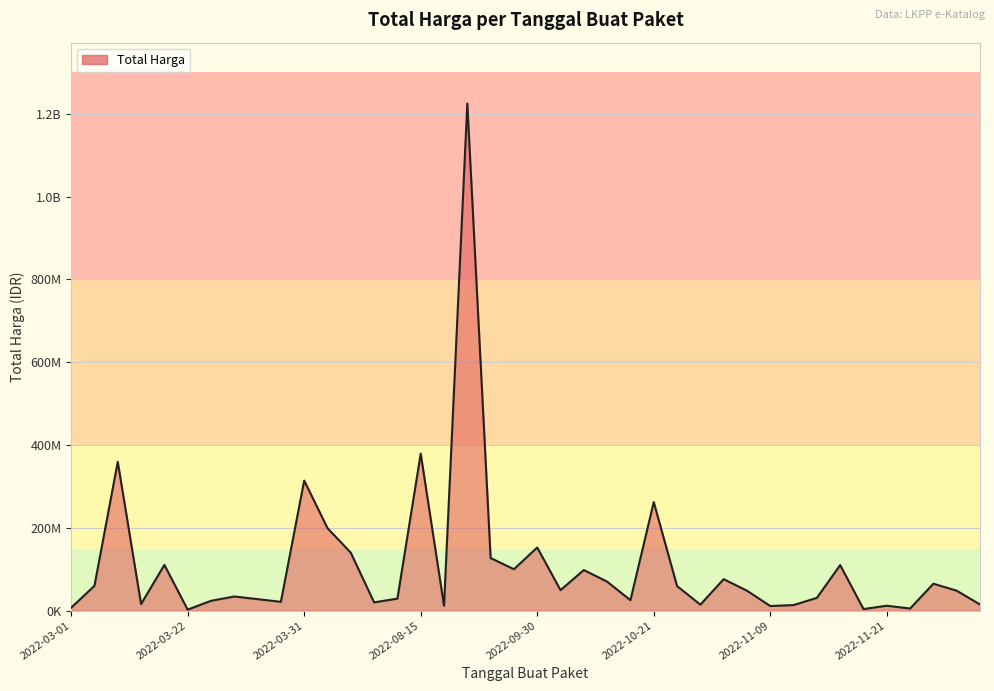

Is this an area chart (filled region under the line)?

Yes